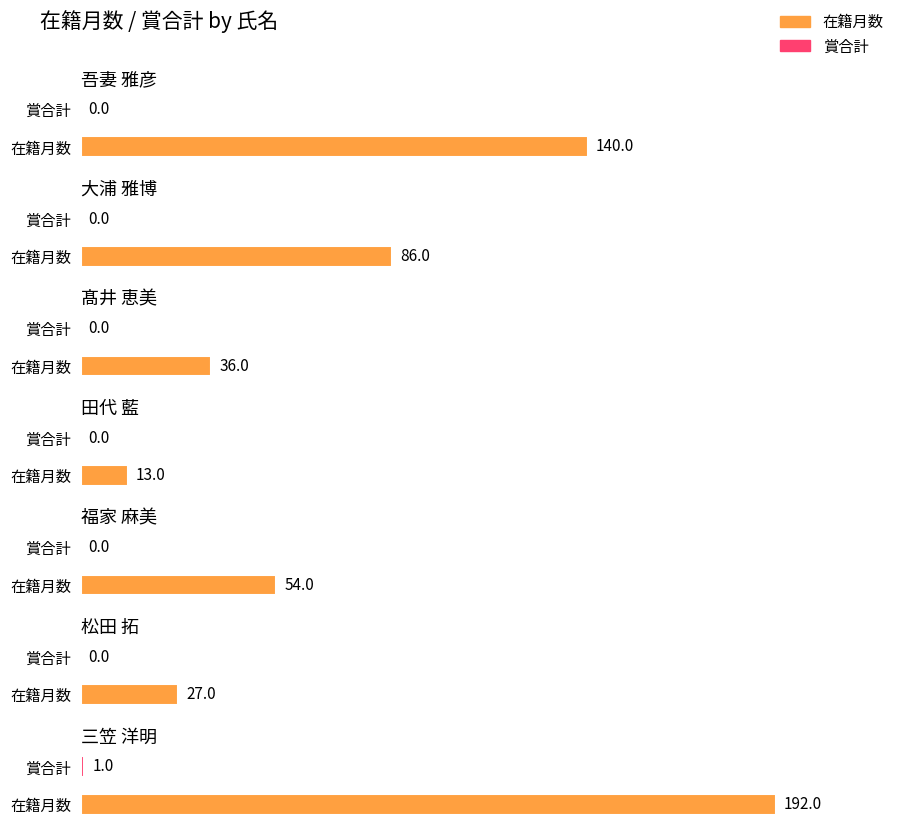

What is the spread (max minus min) of values at 田代 藍?

13